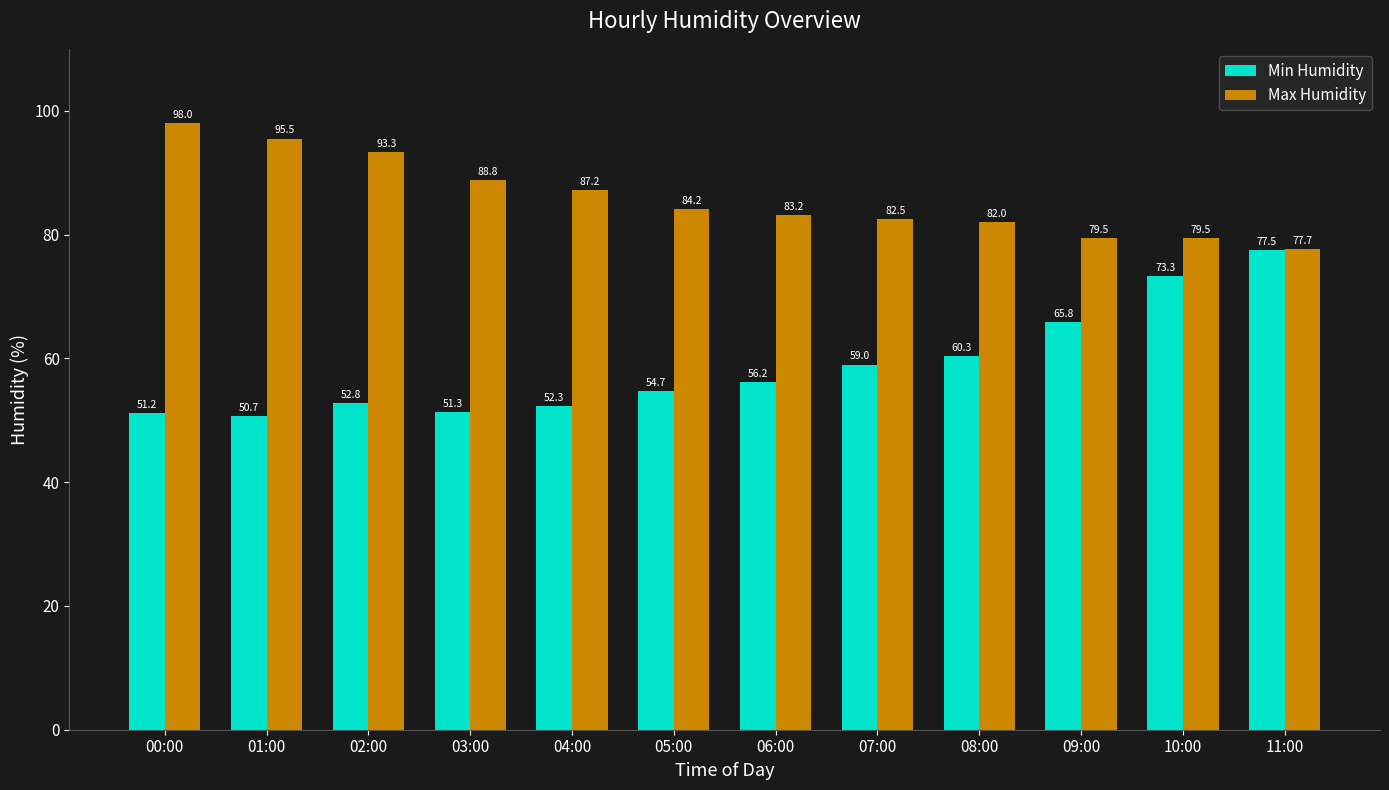

What is the value of the Max Humidity bar at the 12th from the left?

77.7